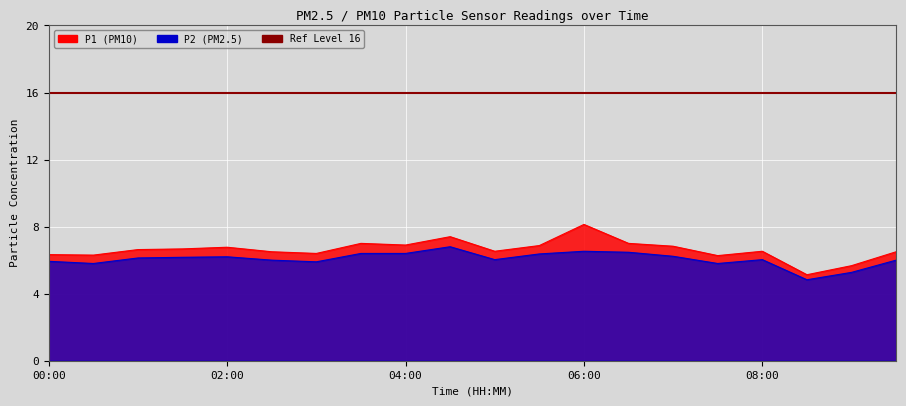

Reading left to right, what are all the values shown in this chart?

P1: 6.3	6.3	6.6	6.7	6.8	6.5	6.4	7.0	6.9	7.4	6.5	6.9	8.1	7.0	6.8	6.3	6.5	5.1	5.7	6.5
P2: 5.9	5.8	6.1	6.2	6.2	6.0	5.9	6.4	6.4	6.8	6.0	6.4	6.5	6.5	6.2	5.8	6.0	4.8	5.3	6.0